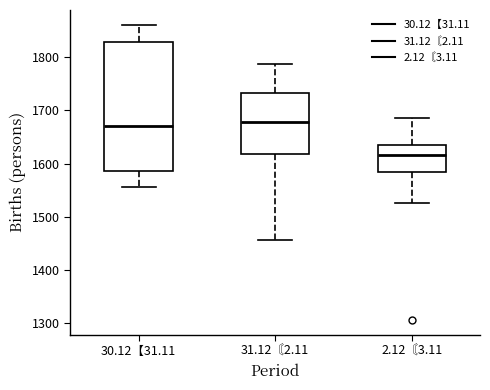

Reading left to right, transcribe this box plot: for each box, give where its median line is, the range the box spans, and where its two whiskers end, as read against the y-axis. The values are not printed on the chart, so give them approximately, as read against the axis.

30.12【31.11: median 1670, box 1590 to 1830, whiskers 1560 to 1860
31.12〘2.11: median 1680, box 1620 to 1730, whiskers 1460 to 1790
2.12〘3.11: median 1620, box 1580 to 1640, whiskers 1530 to 1690